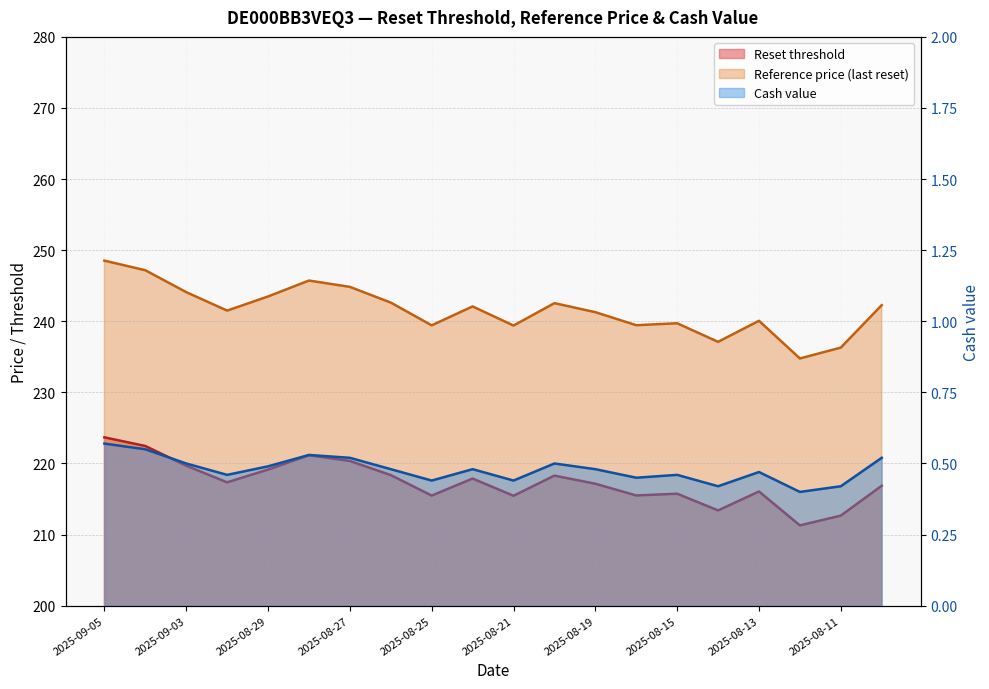

True or false: Reset threshold and Reference price cross at least once.

False